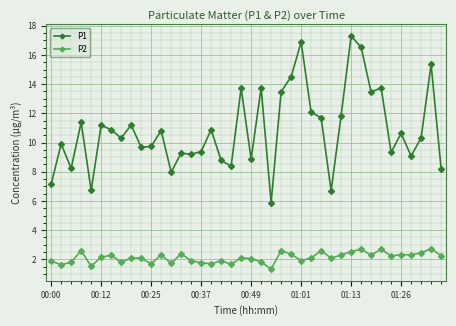

True or false: P1 and P2 cross at least once.

False